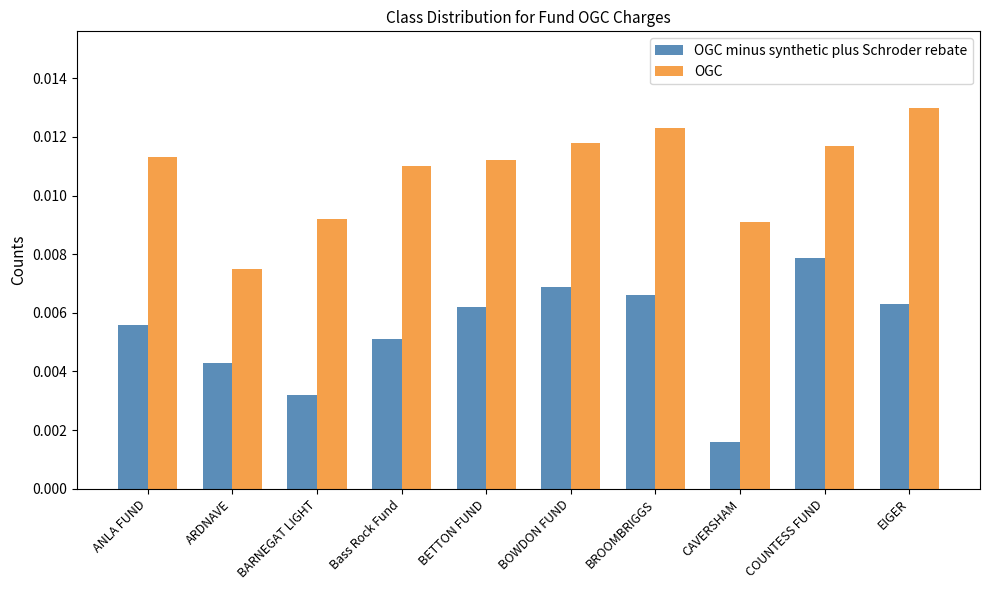

Is the value of OGC minus synthetic plus Schroder rebate at CAVERSHAM greater than the value of OGC at ARDNAVE?

No